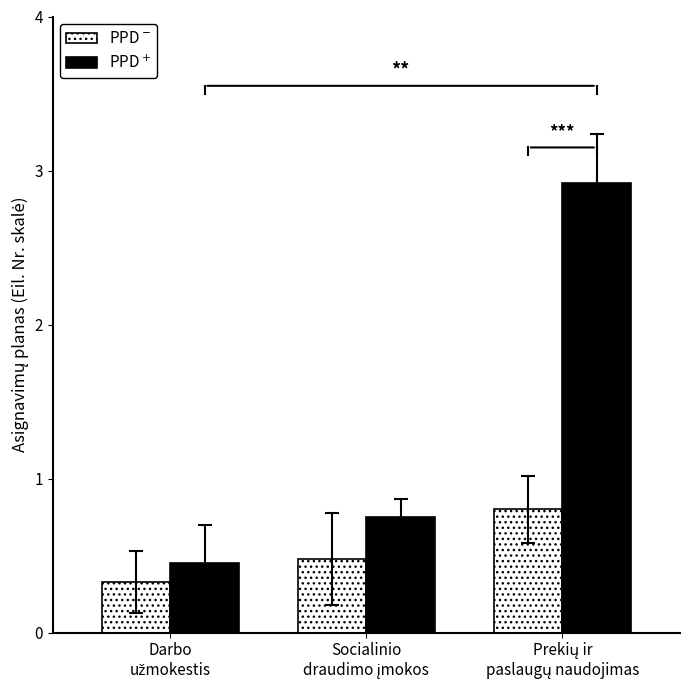

Rank the series by their average value, from lowest to highest.

PPD$^-$, PPD$^+$